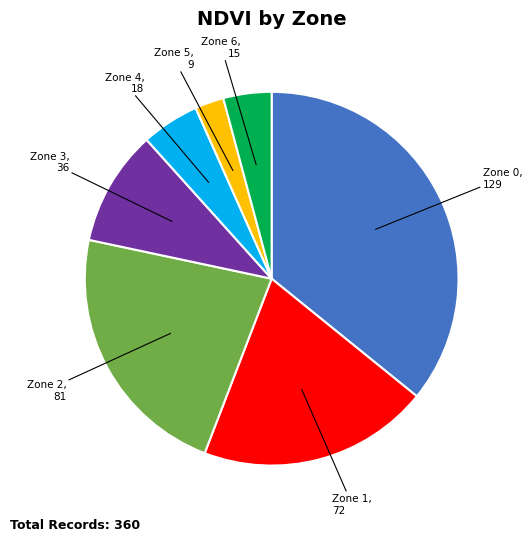

Rank the categories by value from lowest to highest.

Zone 5, Zone 6, Zone 4, Zone 3, Zone 1, Zone 2, Zone 0